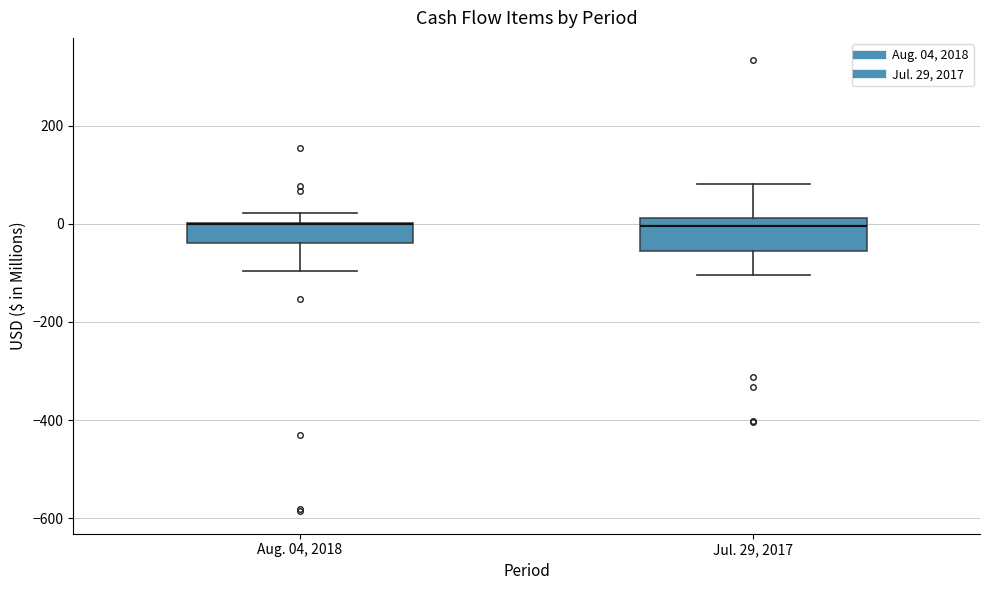

Reading left to right, transcribe this box plot: for each box, give where its median line is, the range the box spans, and where its two whiskers end, as read against the y-axis. The values are not printed on the chart, so give them approximately, as read against the axis.

Aug. 04, 2018: median 0 (drawn on the box's upper edge), box -40 to 0, whiskers -100 to 20
Jul. 29, 2017: median 0, box -60 to 20, whiskers -100 to 80